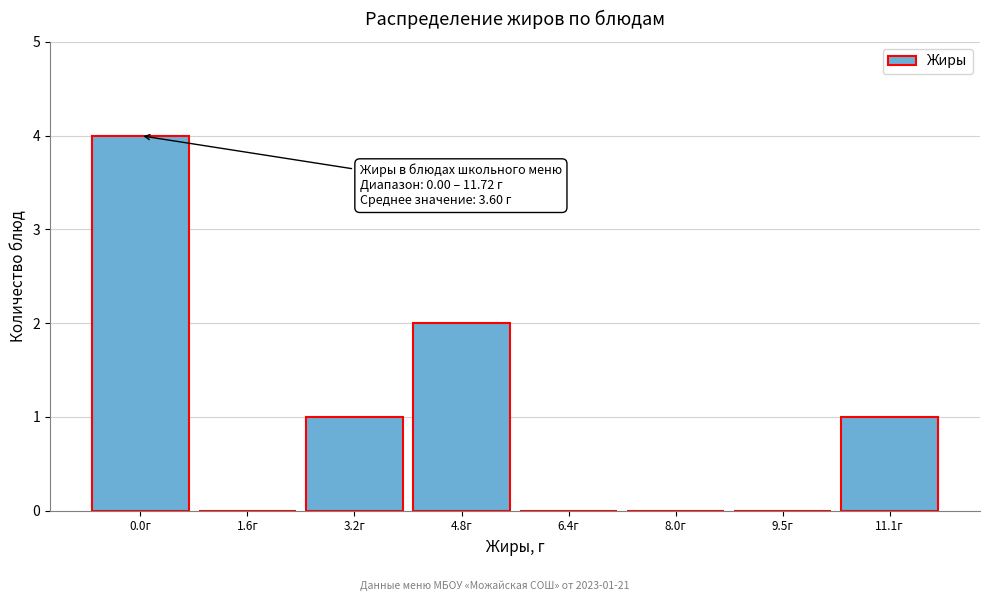

Reading right to left, what are all the values shown in this chart?

11.1г=1	9.5г=0	8.0г=0	6.4г=0	4.8г=2	3.2г=1	1.6г=0	0.0г=4